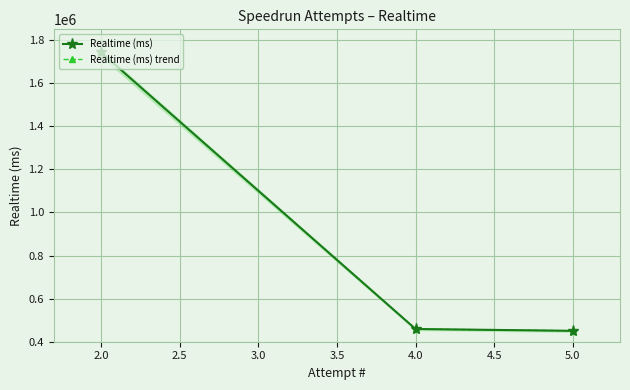

Which series has the largest range (max minus min)?

Realtime (ms)